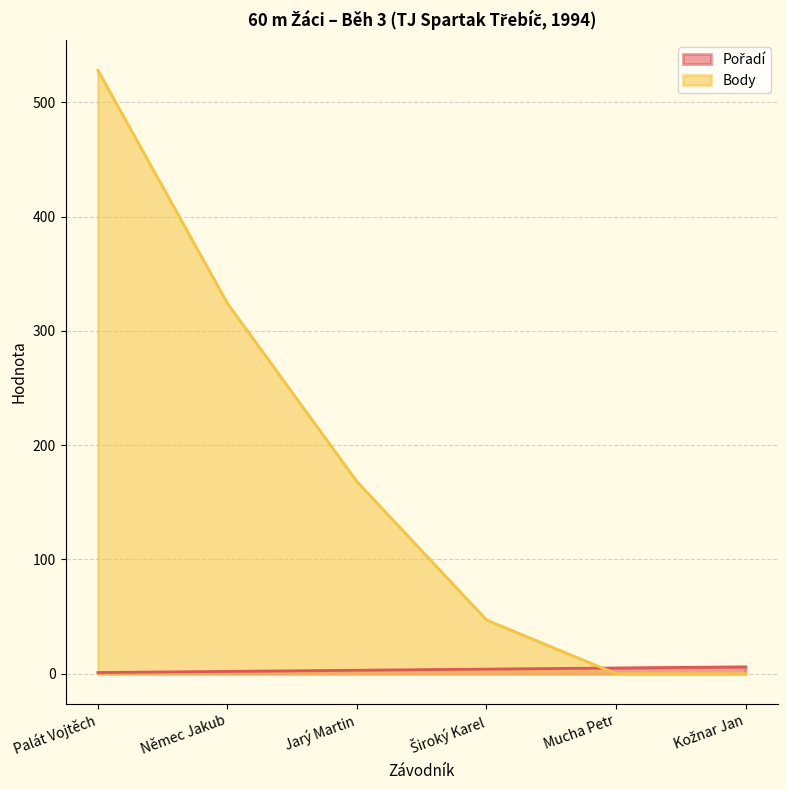

What is the sum of the Body values at Mucha Petr and Palát Vojtěch?

528